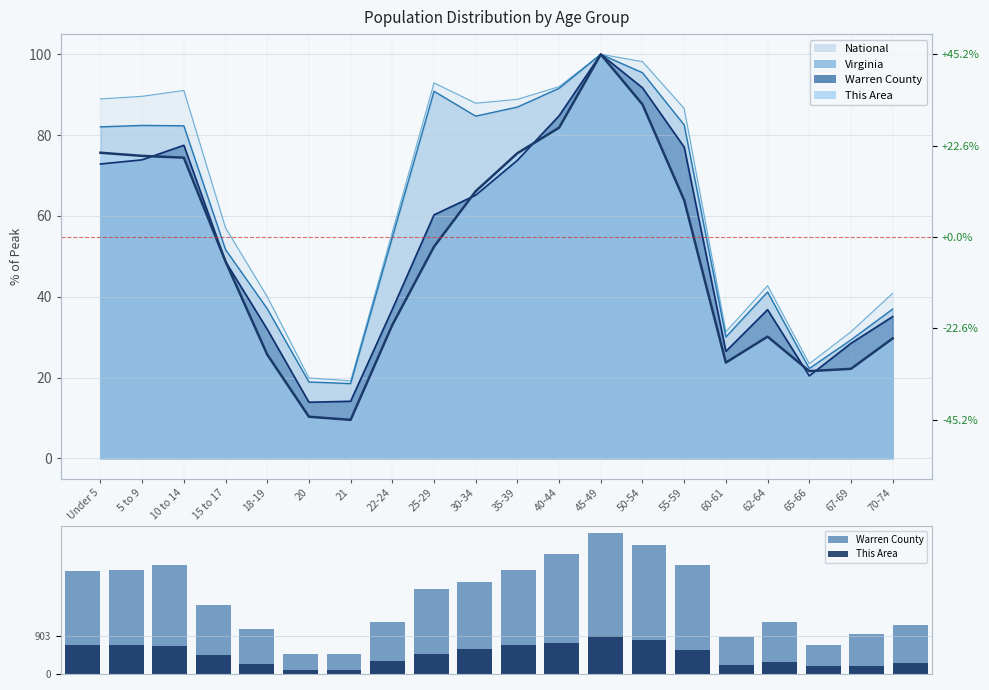

What is the lowest value of the This Area series?

86